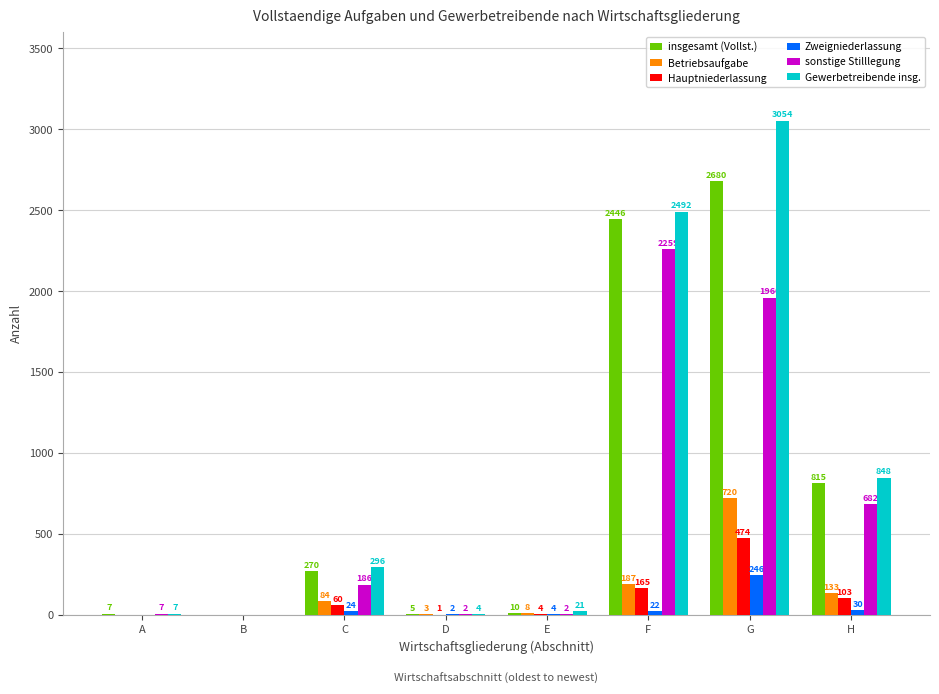

What are all the series names shown in the legend?

insgesamt (Vollst.), Betriebsaufgabe, Hauptniederlassung, Zweigniederlassung, sonstige Stilllegung, Gewerbetreibende insg.